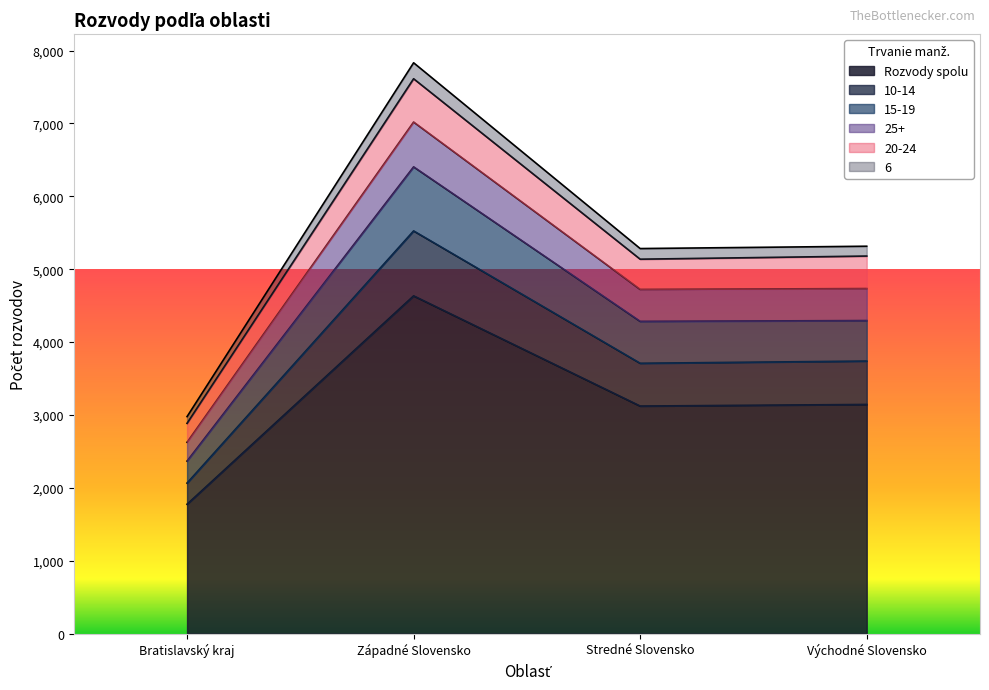

Where is the first local maximum for 20-24?

Západné Slovensko